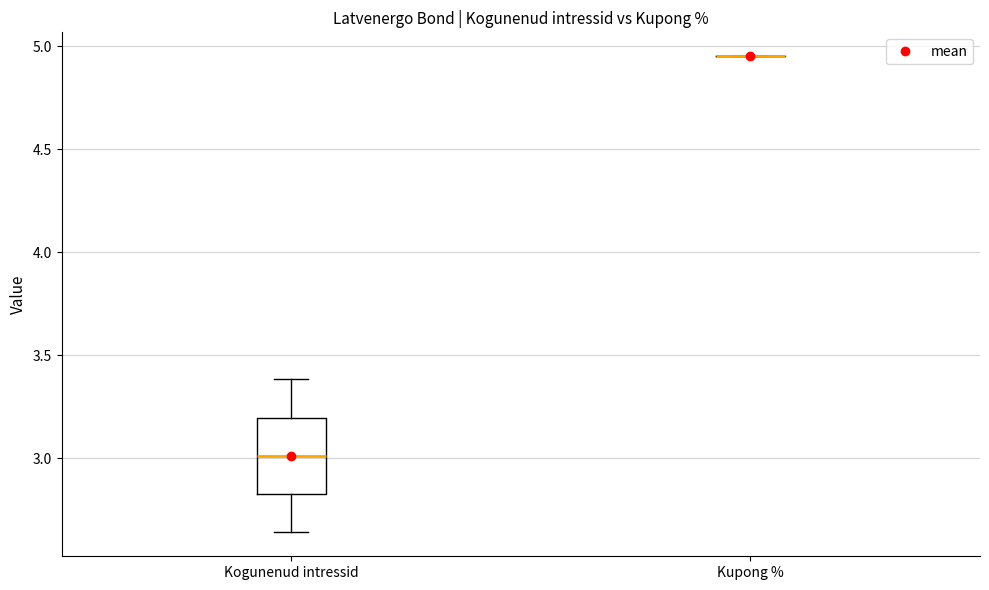

Reading left to right, transcribe this box plot: for each box, give where its median line is, the range the box spans, and where its two whiskers end, as read against the y-axis. The values are not printed on the chart, so give them approximately, as read against the axis.

Kogunenud intressid: median 3.00, box 2.80 to 3.20, whiskers 2.65 to 3.40
Kupong %: box collapsed to a line at 4.95, whiskers 4.95 to 4.95